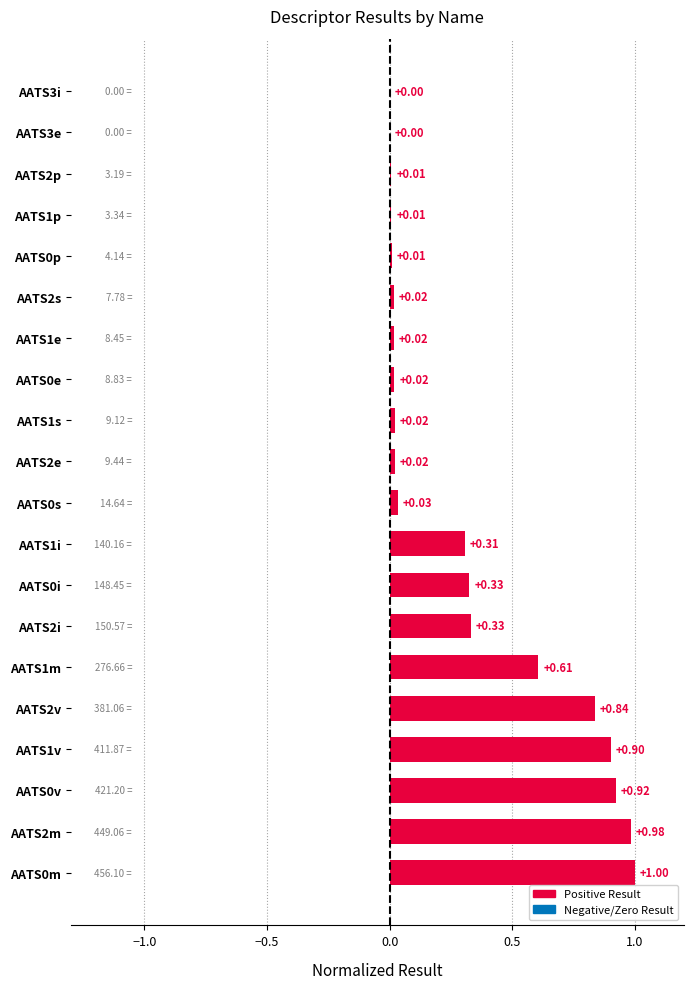

What is the sum of all values?

6.4